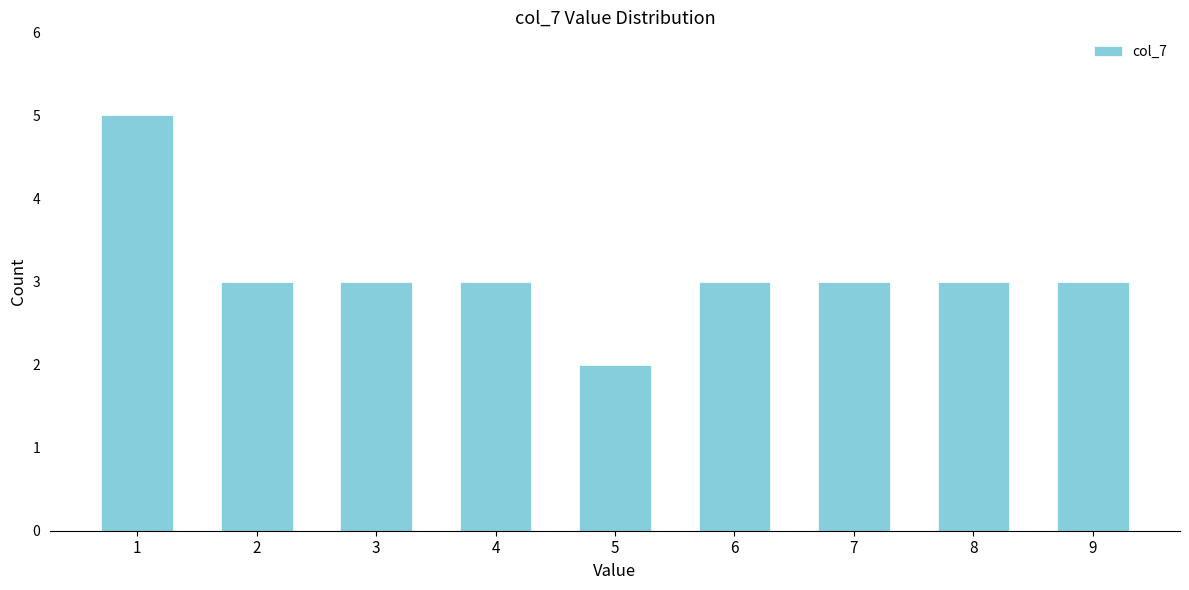

Reading right to left, extract all data points from this chart.

3	3	3	3	2	3	3	3	5